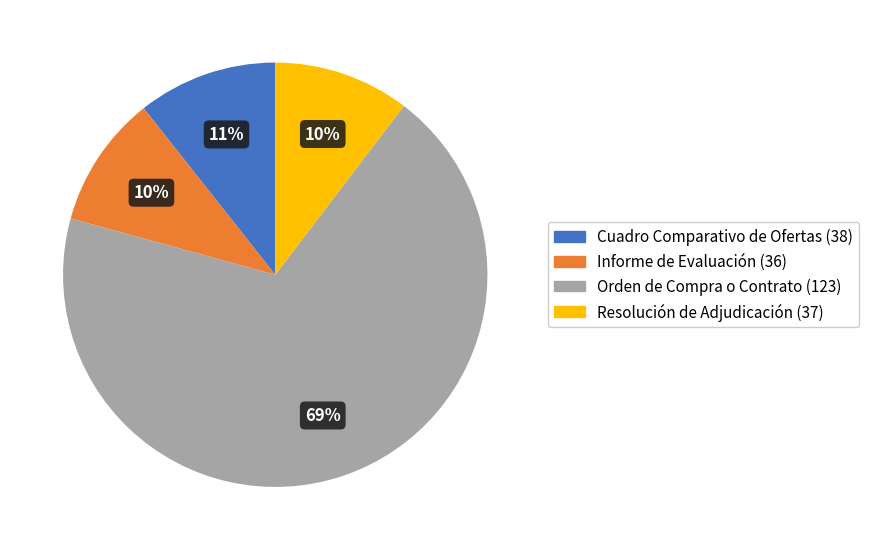

Combined, do Cuadro Comparativo de Ofertas (38) and Orden de Compra o Contrato (123) account for over 50%?

Yes